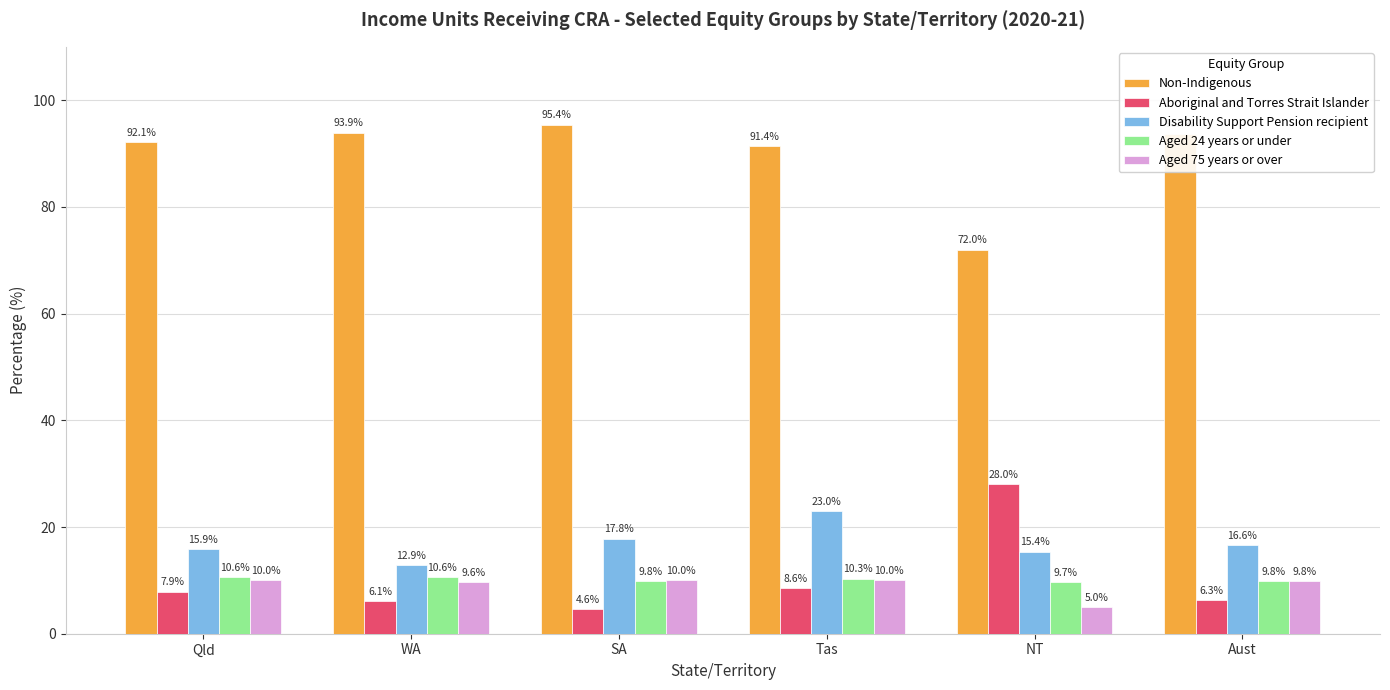

What is the sum of the Aged 24 years or under values at WA and Qld?

21.2